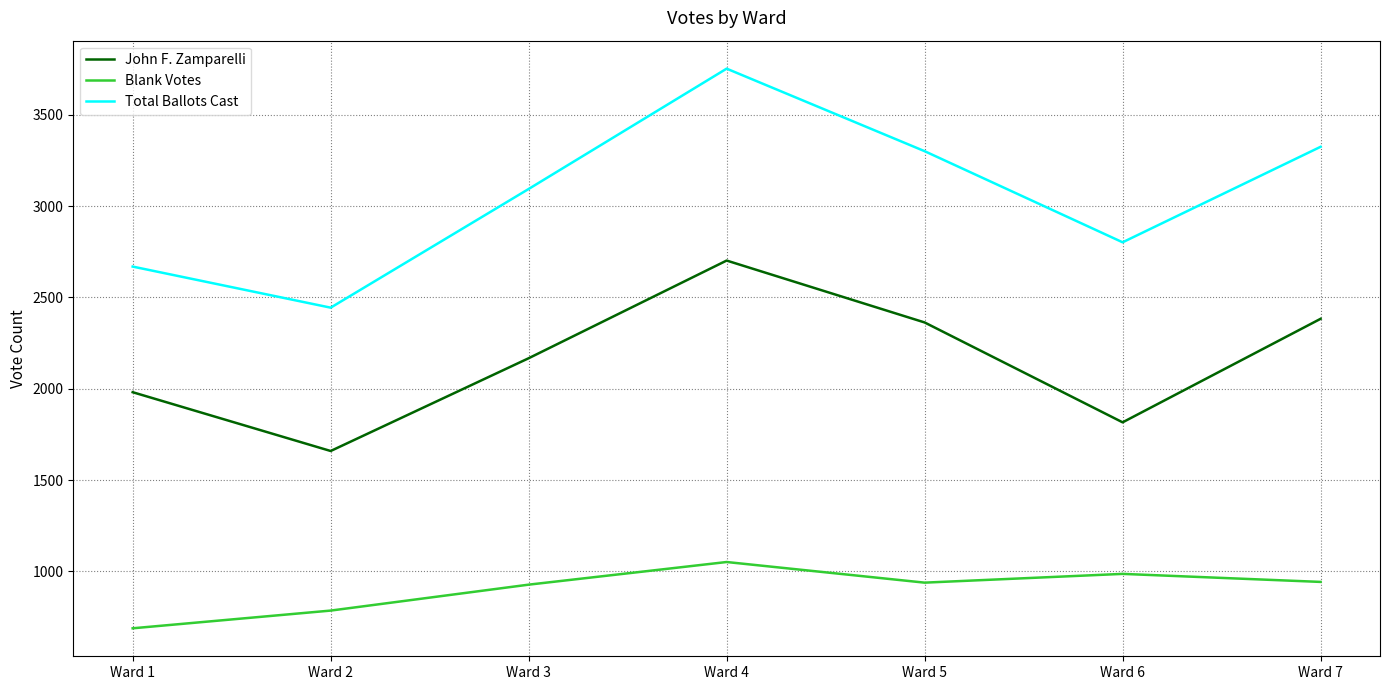

What is the maximum value for Blank Votes?

1051